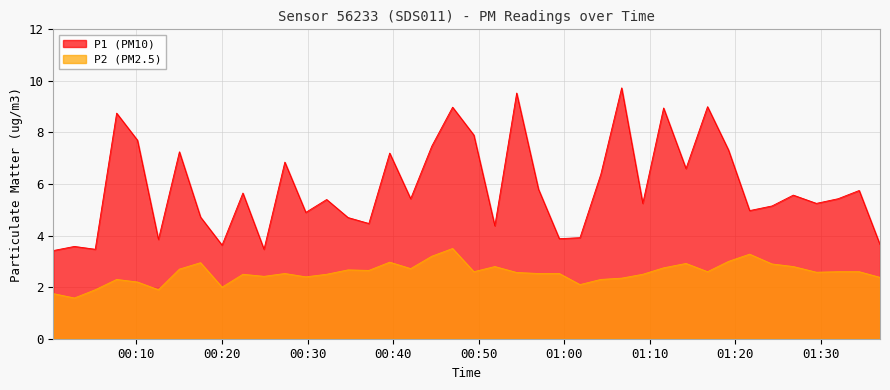

List the series in order of their peak value, lowest first.

P2 (PM2.5), P1 (PM10)